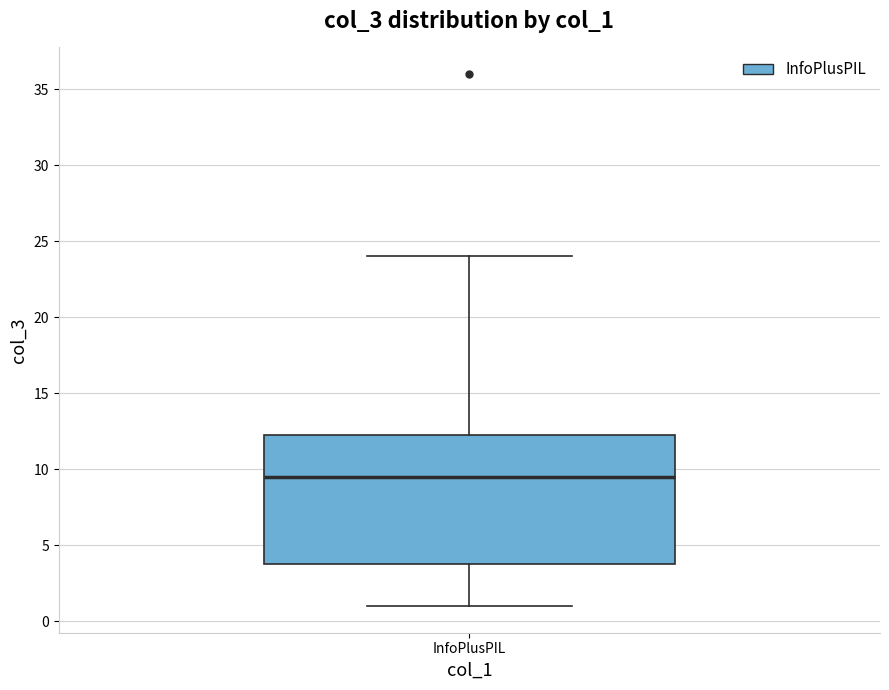

Where is the lower edge of the box for InfoPlusPIL on the y-axis? The values are not printed on the chart, so give them approximately, as read against the axis.

4.0